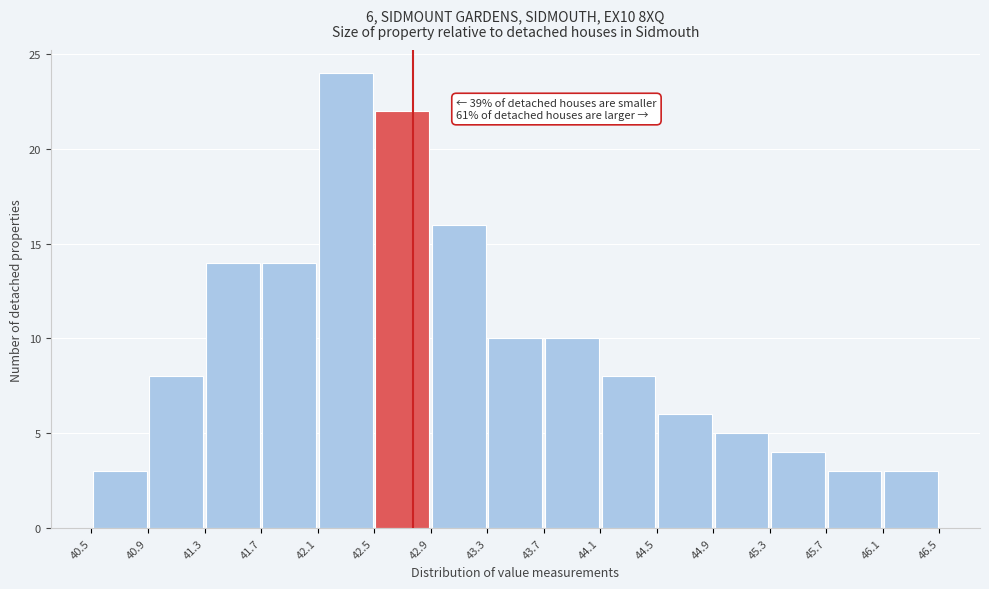

Which range on the x-axis has the tallest bar?

42.1 to 42.5